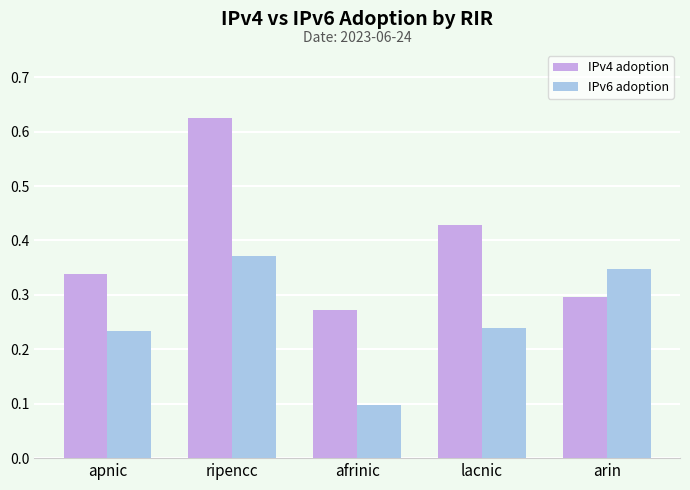

Which series has the largest total across all categories?

IPv4 adoption